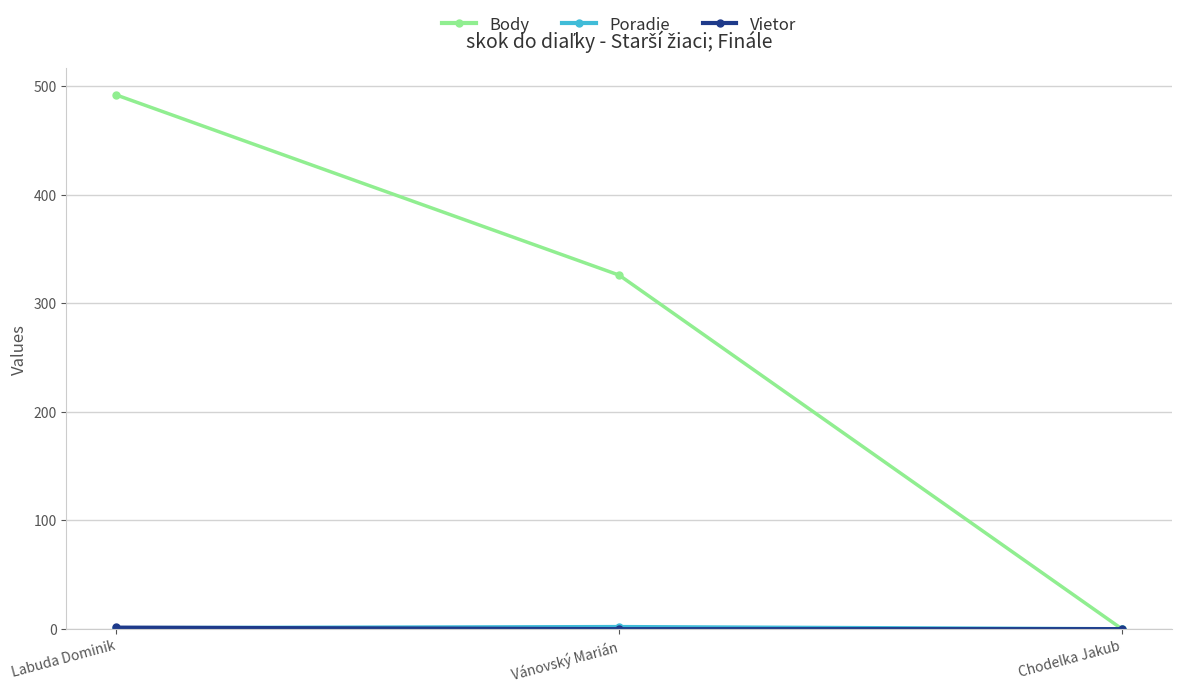

What is the label of the 3rd point from the right?

Labuda Dominik